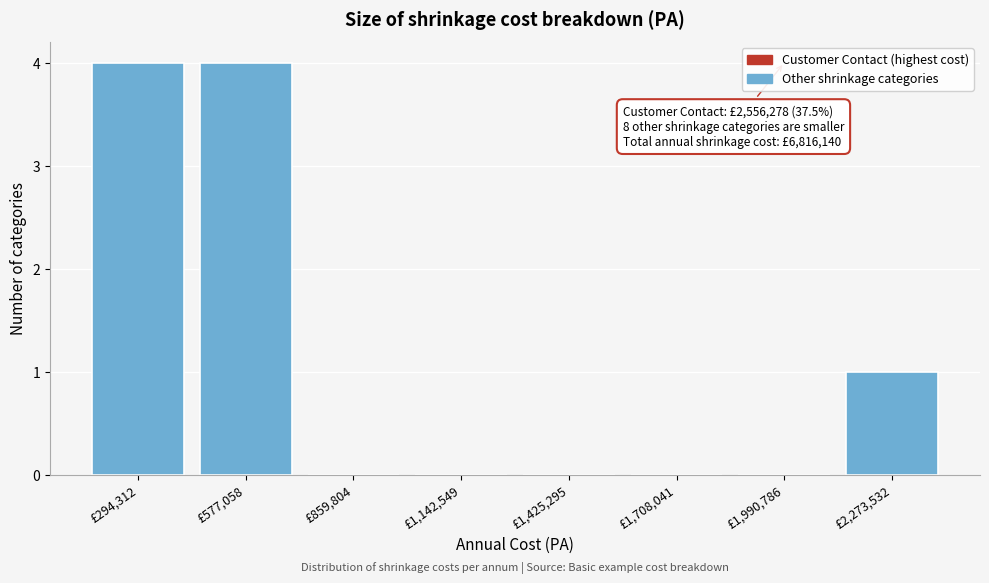

Reading left to right, extract all data points from this chart.

£294,312=4	£577,058=4	£859,804=0	£1,142,549=0	£1,425,295=0	£1,708,041=0	£1,990,786=0	£2,273,532=1